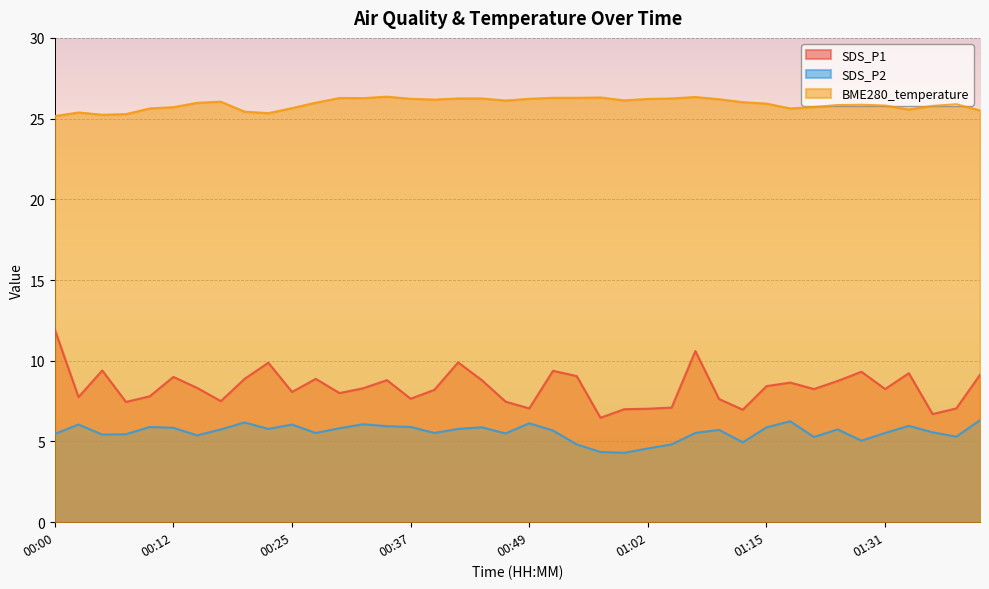

Which series has the largest range (max minus min)?

SDS_P1